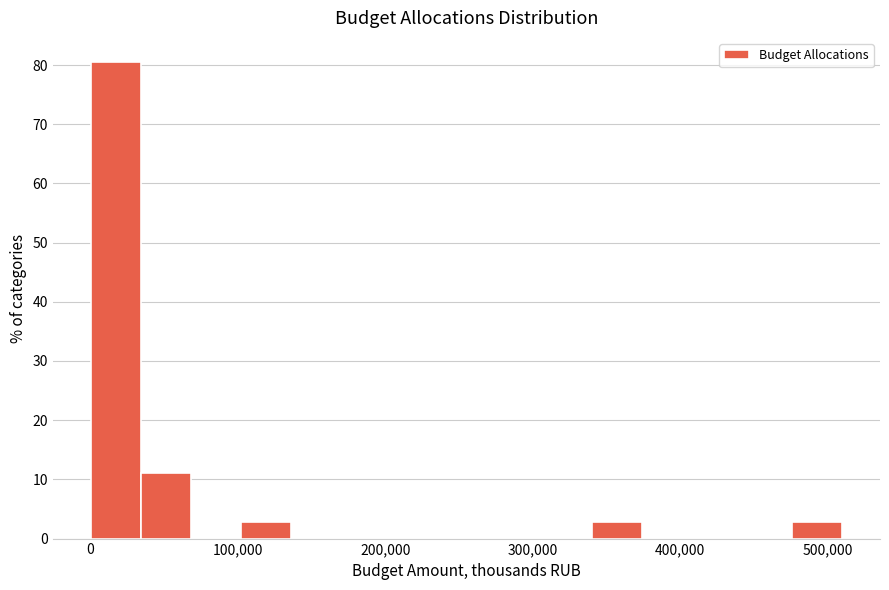

Read against the x-axis, roughly where is the centre of the tallest bar?

20000